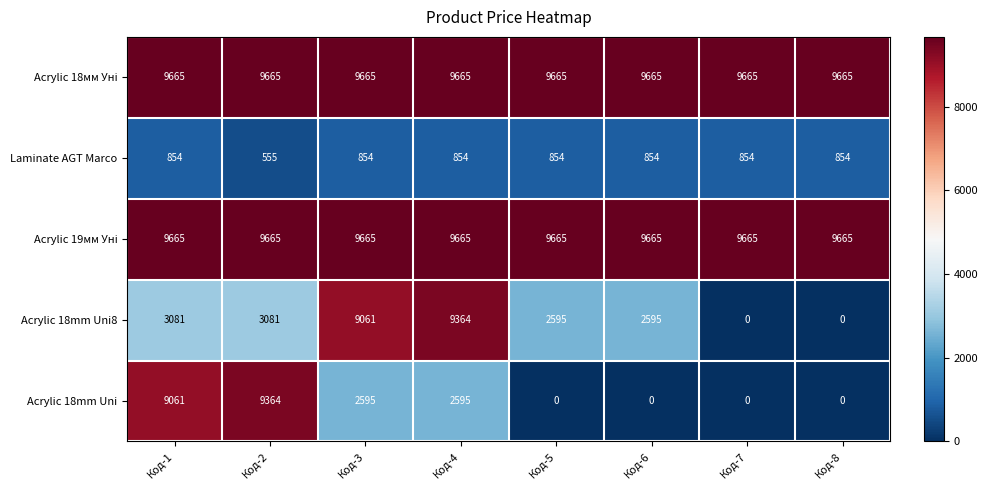

How many data points in Acrylic 18mm Uni are less than 2595?

4